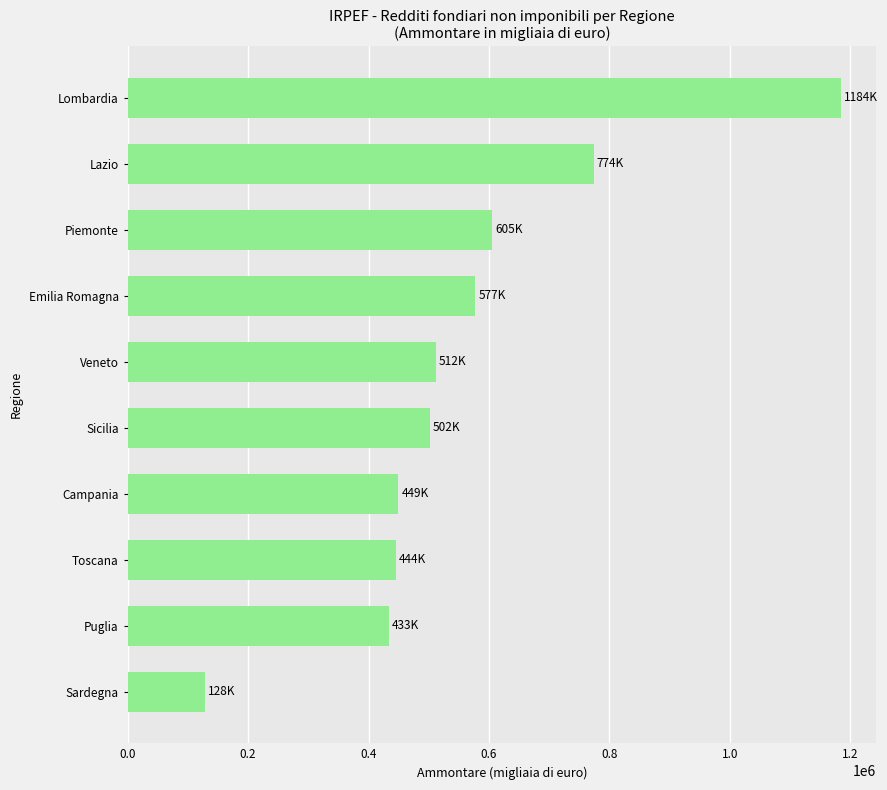

What is the sum of all values?

5613301